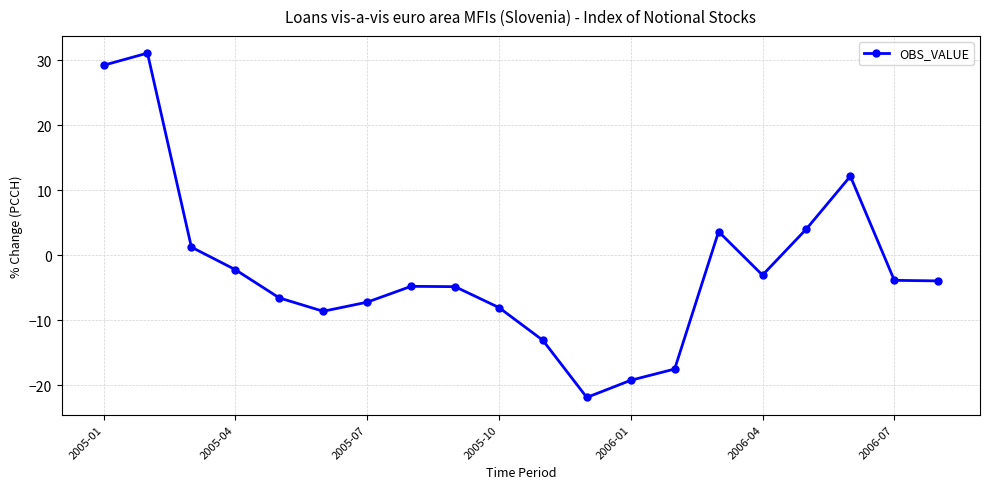

What is the value of the 9th point from the left?

-4.8